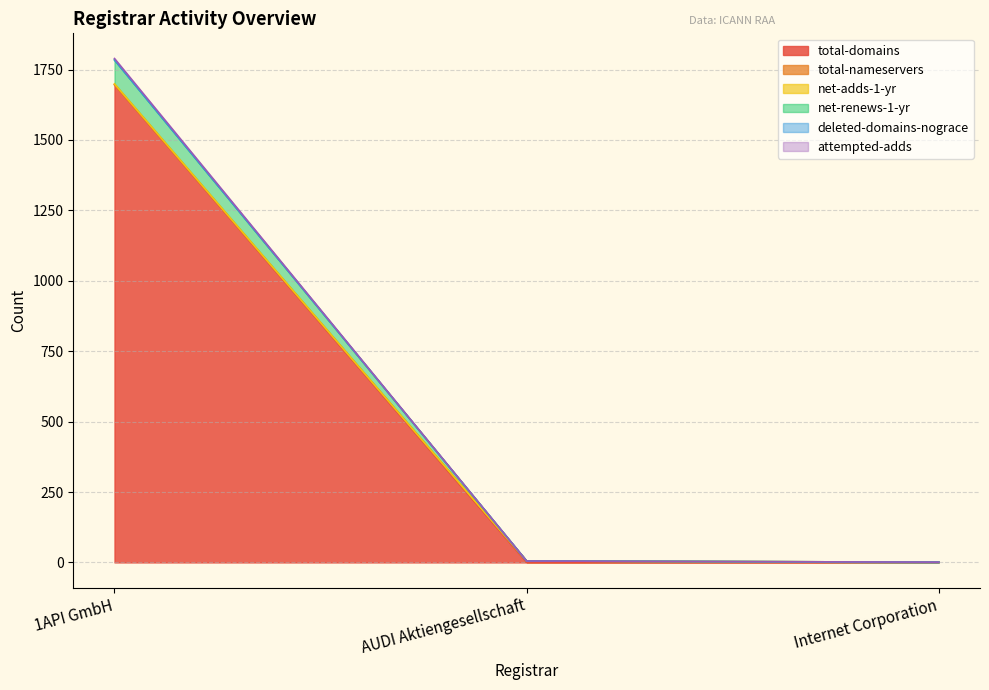

At which label does total-domains reach its peak?

1API GmbH